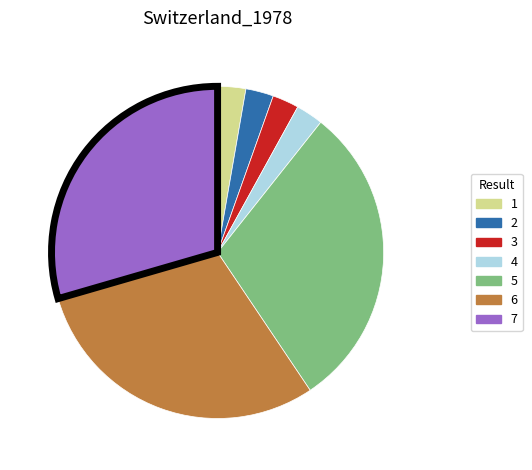

The 1 slice represents 3% of the pie. True or false?

True